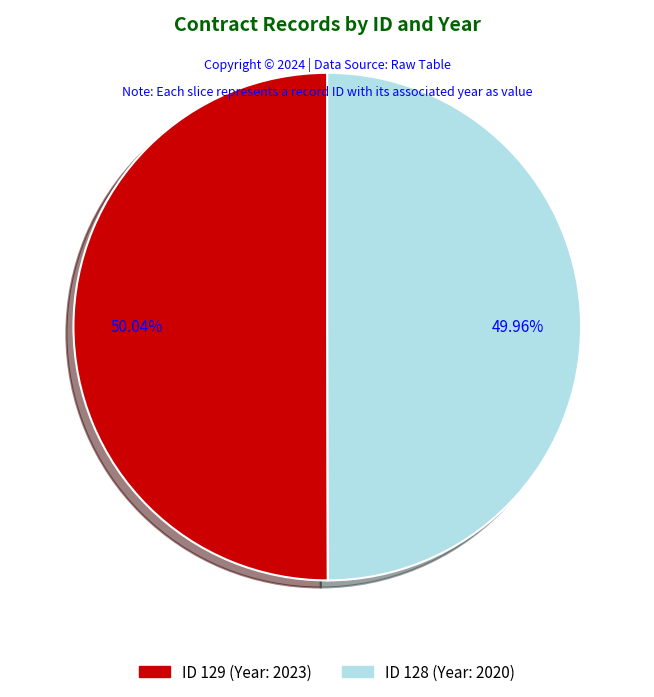

Approximately how many times larger is the value at ID 129 (Year: 2023) compared to ID 128 (Year: 2020)?

1.0